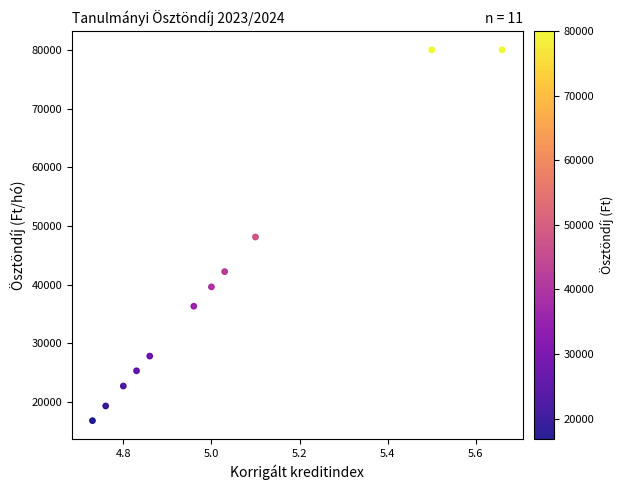

What is the average Y value?

39827